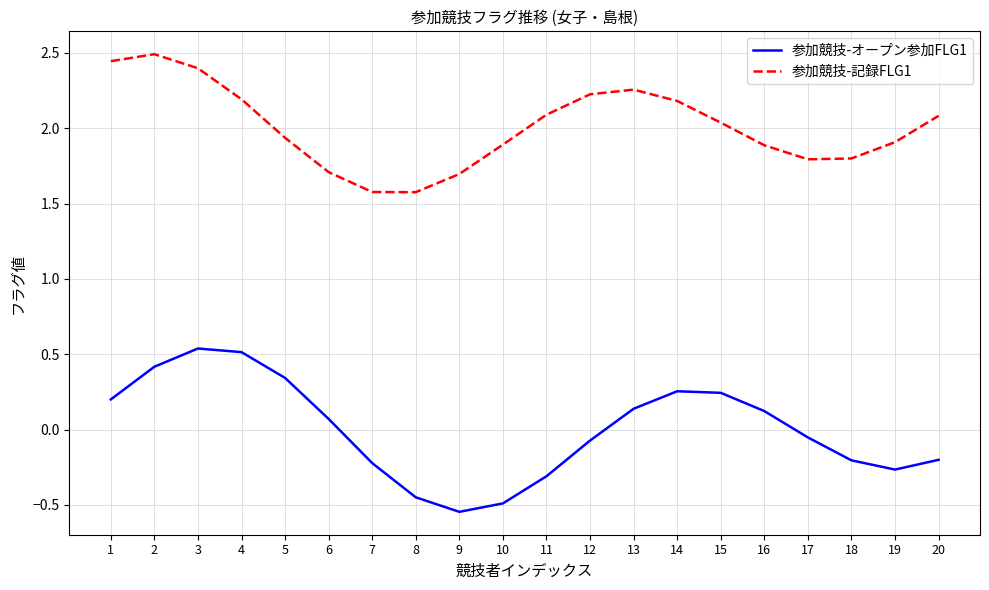

True or false: 参加競技-記録FLG1 has a value of 1.9 at 19.

True